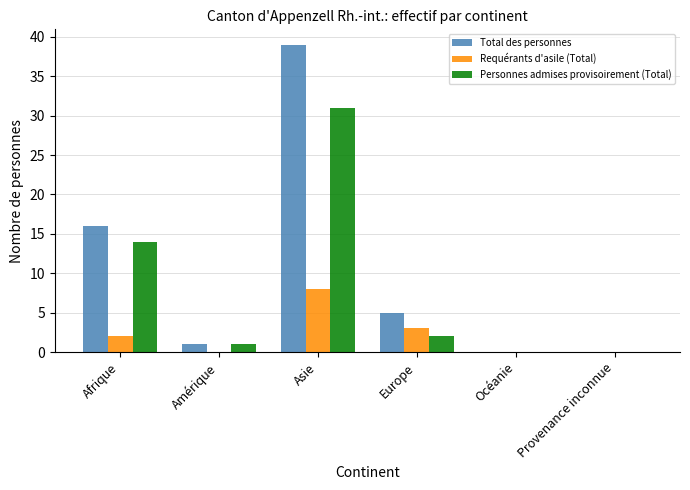

What are all the series names shown in the legend?

Total des personnes, Requérants d'asile (Total), Personnes admises provisoirement (Total)